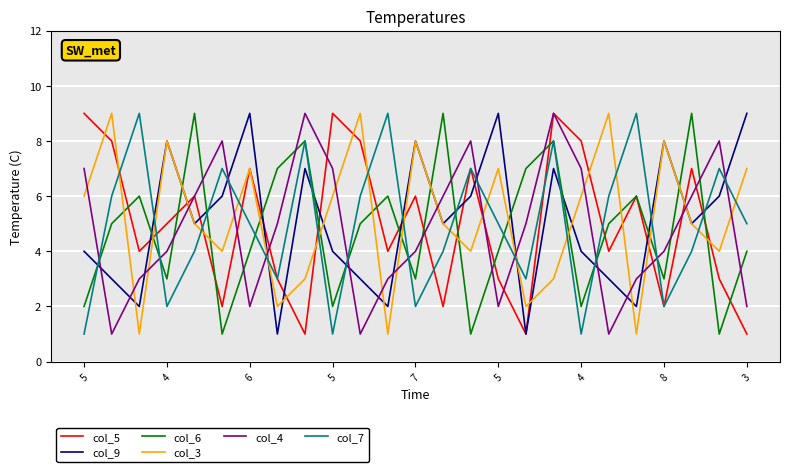

Reading left to right, what are all the values shown in this chart?

col_5: 9	8	4	5	6	2	7	3	1	9	8	4	6	2	7	3	1	9	8	4	6	2	7	3	1
col_9: 4	3	2	8	5	6	9	1	7	4	3	2	8	5	6	9	1	7	4	3	2	8	5	6	9
col_6: 2	5	6	3	9	1	4	7	8	2	5	6	3	9	1	4	7	8	2	5	6	3	9	1	4
col_3: 6	9	1	8	5	4	7	2	3	6	9	1	8	5	4	7	2	3	6	9	1	8	5	4	7
col_4: 7	1	3	4	6	8	2	5	9	7	1	3	4	6	8	2	5	9	7	1	3	4	6	8	2
col_7: 1	6	9	2	4	7	5	3	8	1	6	9	2	4	7	5	3	8	1	6	9	2	4	7	5